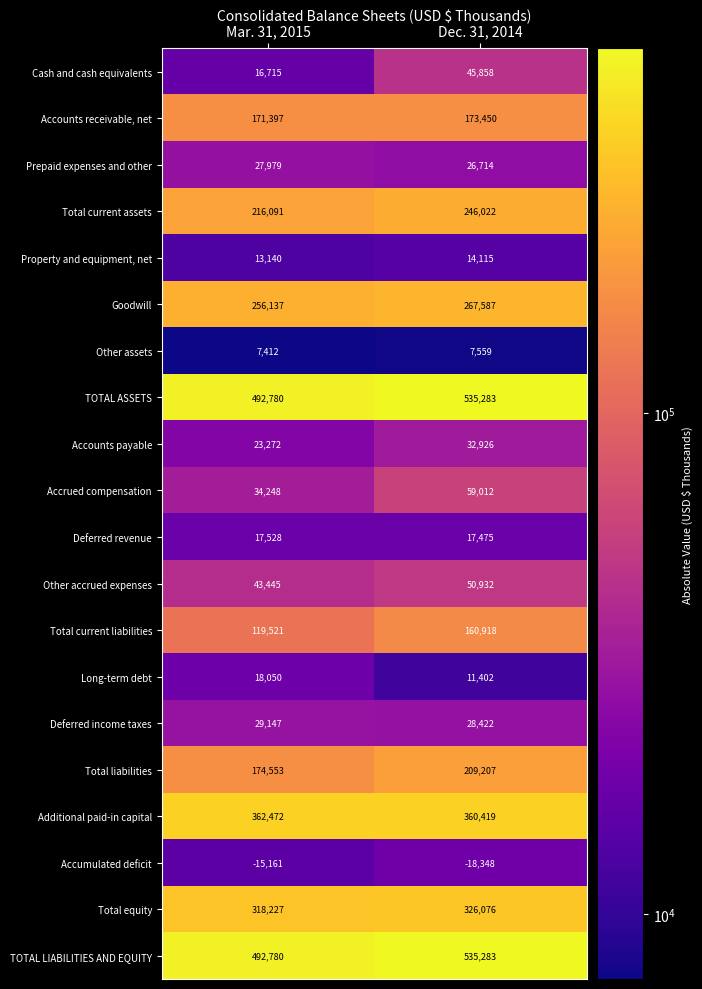

What is the spread (max minus min) of values at Mar. 31, 2015?

507941